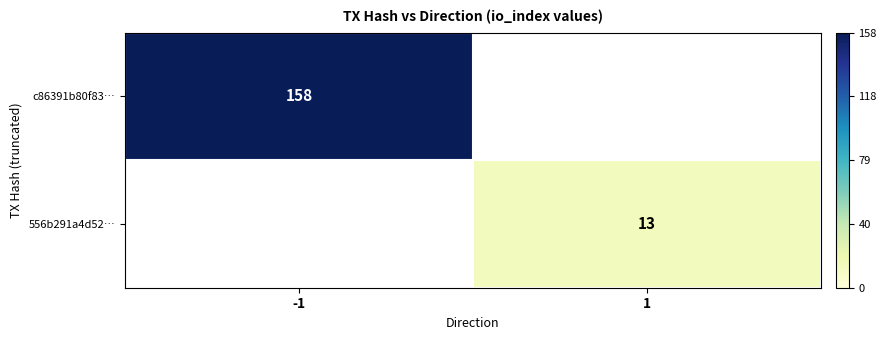

Is it true that c86391b80f83… equals 158 at -1?

True